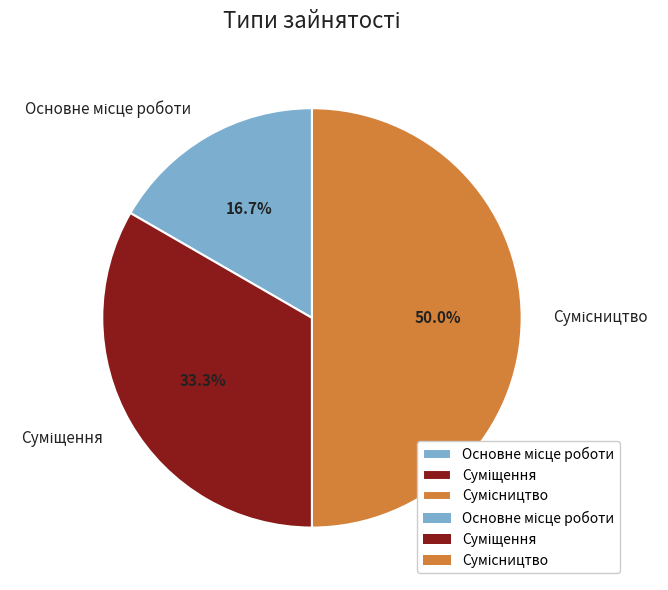

How many slices are in this pie chart?

3